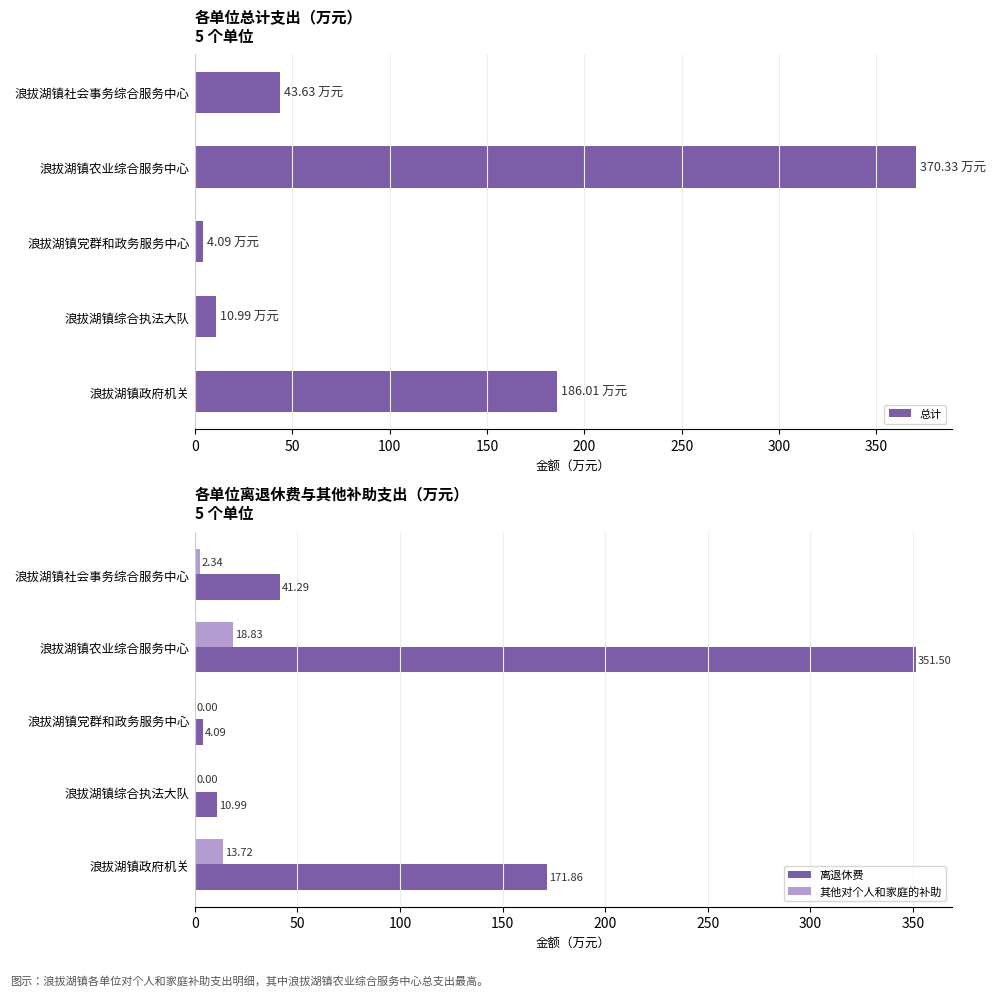

How many bars are there in total?

15